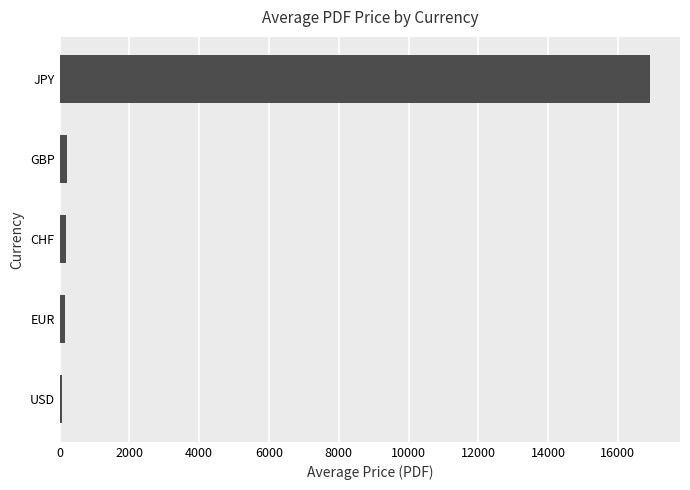

Where is the data nearest to the value 8504?

GBP